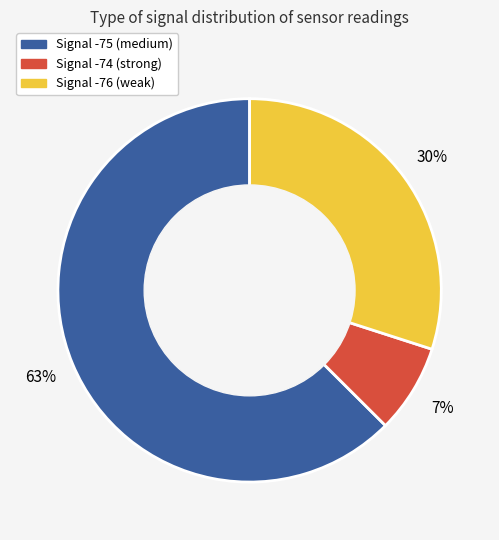

Is there any slice that represents more than half of the pie?

Yes